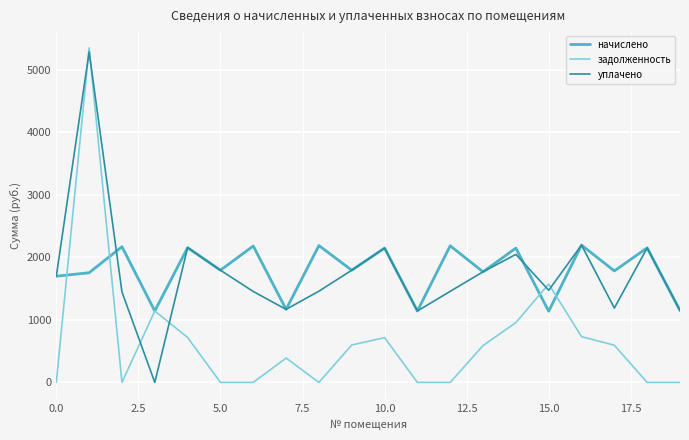

Rank the series by their maximum value, from lowest to highest.

начислено, уплачено, задолженность